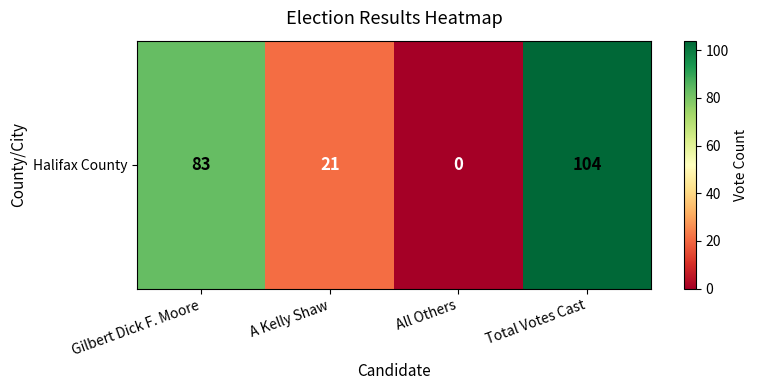

Count the number of values greater than 83.

1